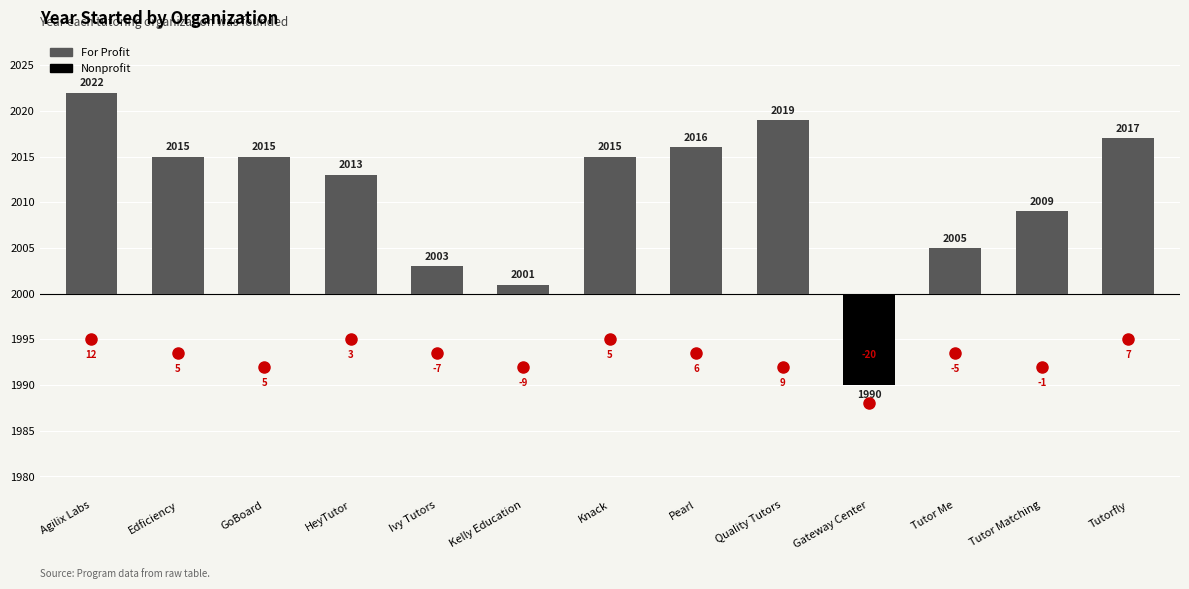

Does the chart contain any negative values?

Yes